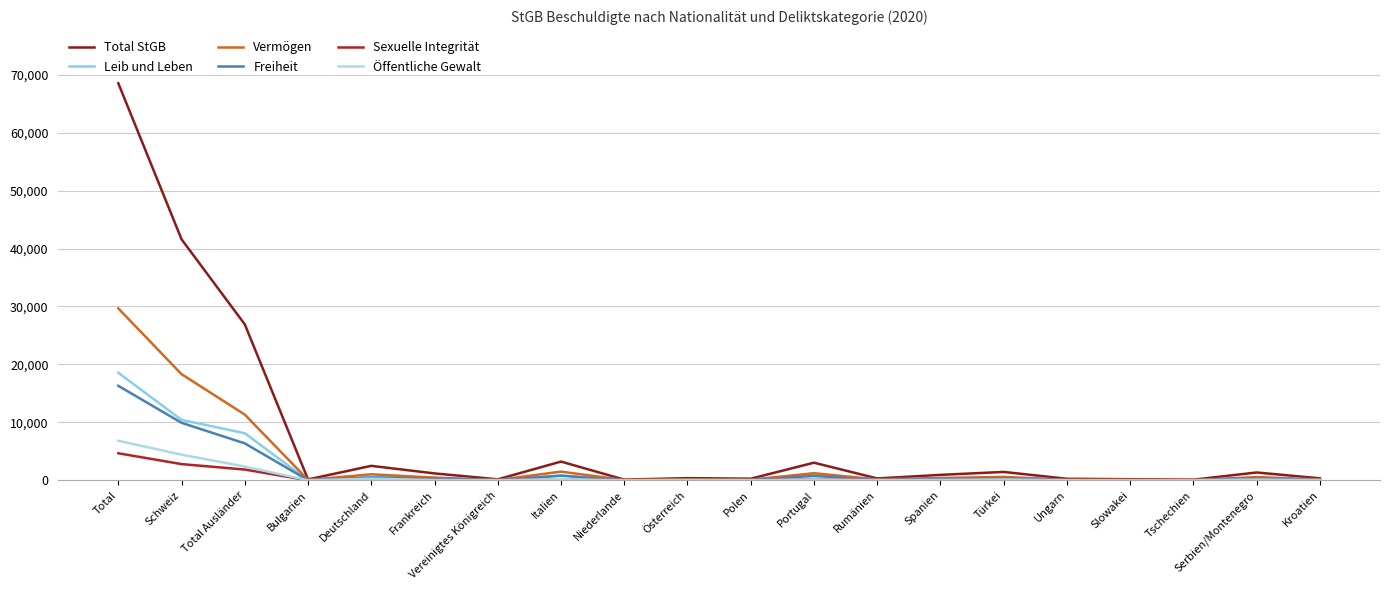

What are all the series names shown in the legend?

Total StGB, Leib und Leben, Vermögen, Freiheit, Sexuelle Integrität, Öffentliche Gewalt